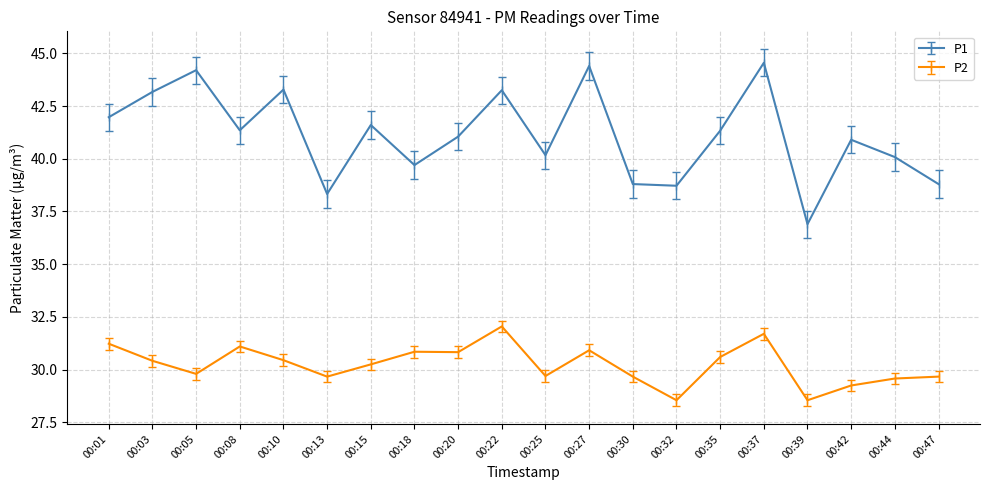

Count the number of categories in the chart.

20